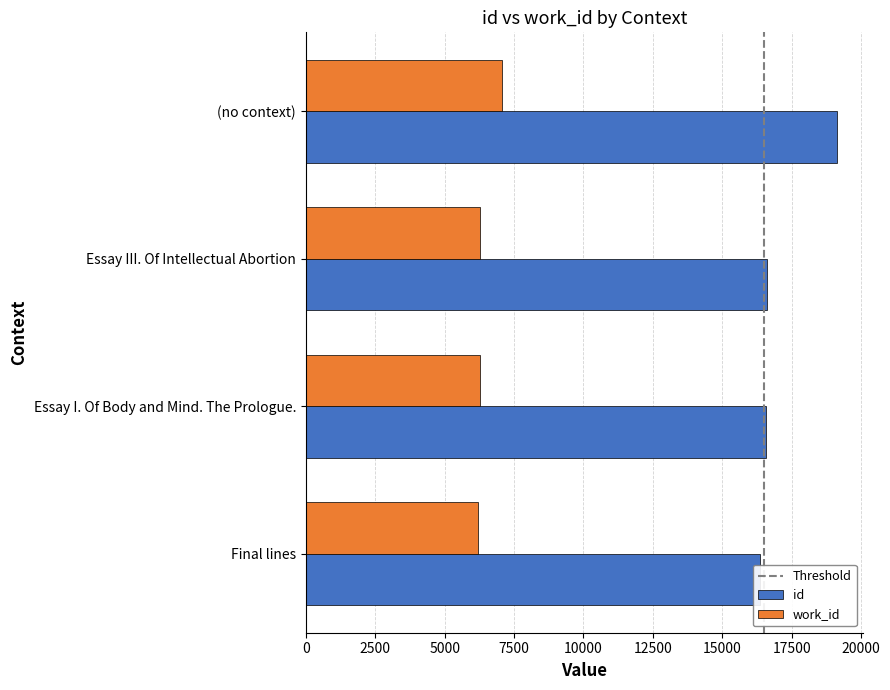

What is the highest value of the id series?

19114